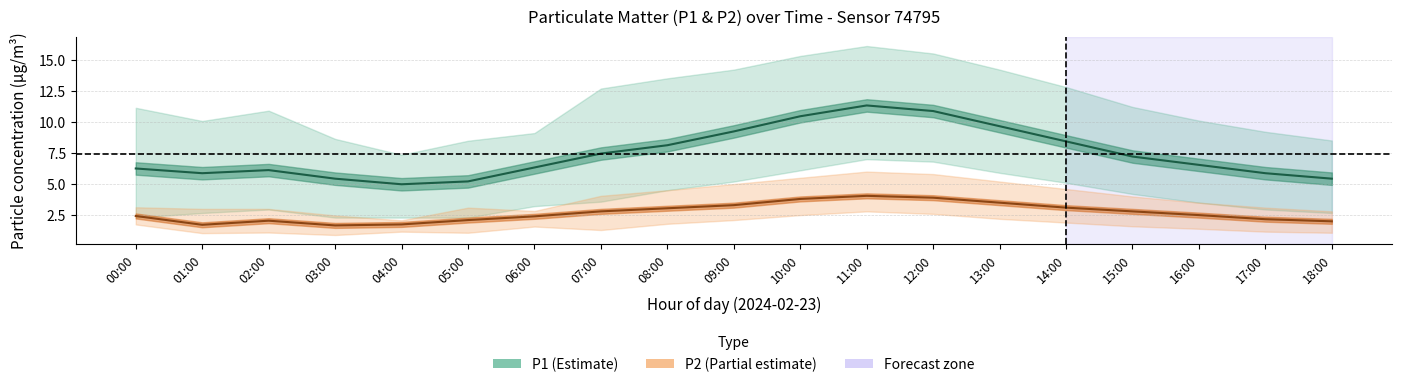

How many data points in P2_upper are above 3?

13